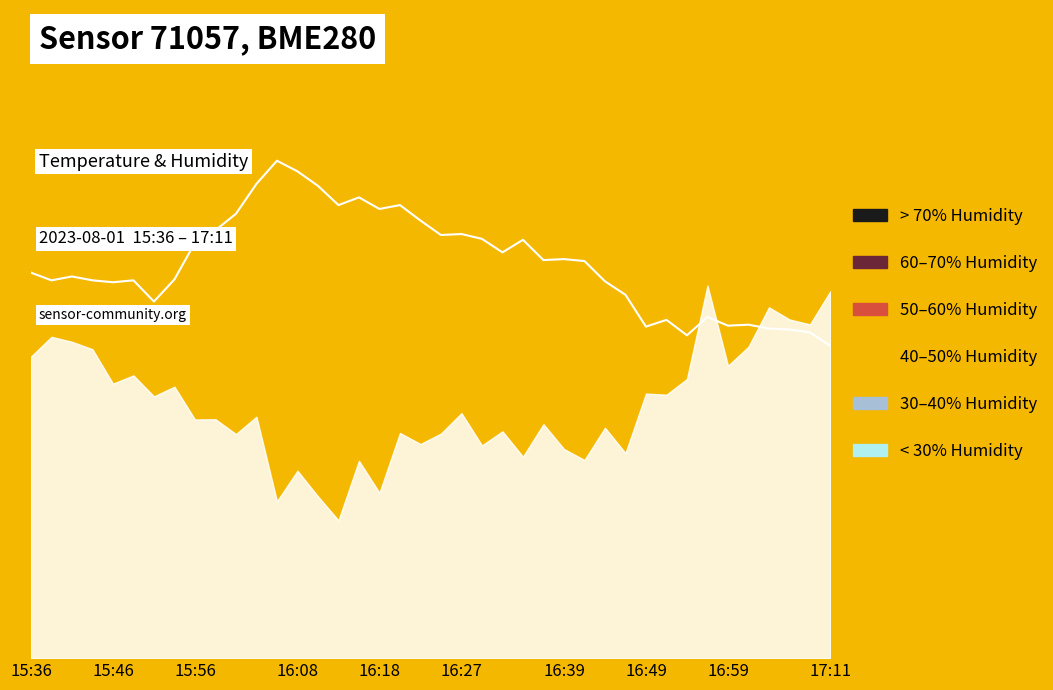

At which category does the chart reach its peak across all series?

12